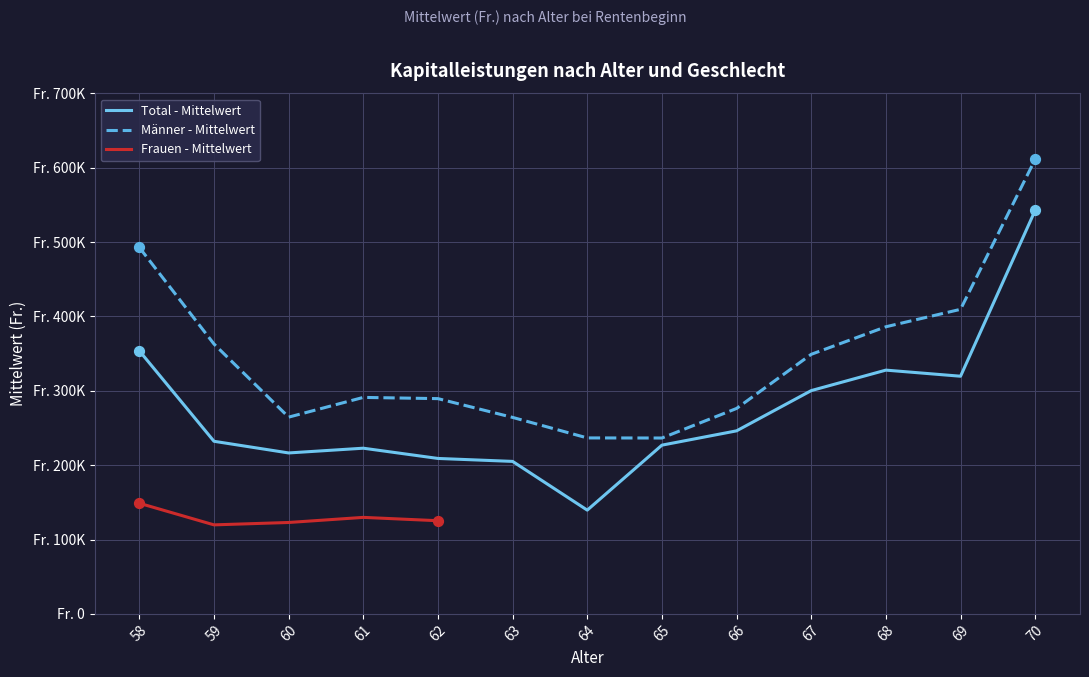

At which category is the sum across all series the highest?

70